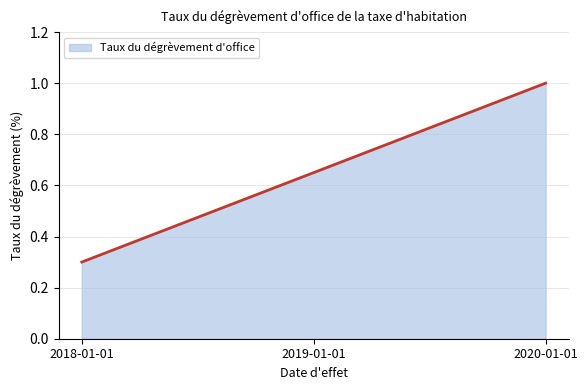

Between 2019-01-01 and 2018-01-01, which is larger?

2019-01-01